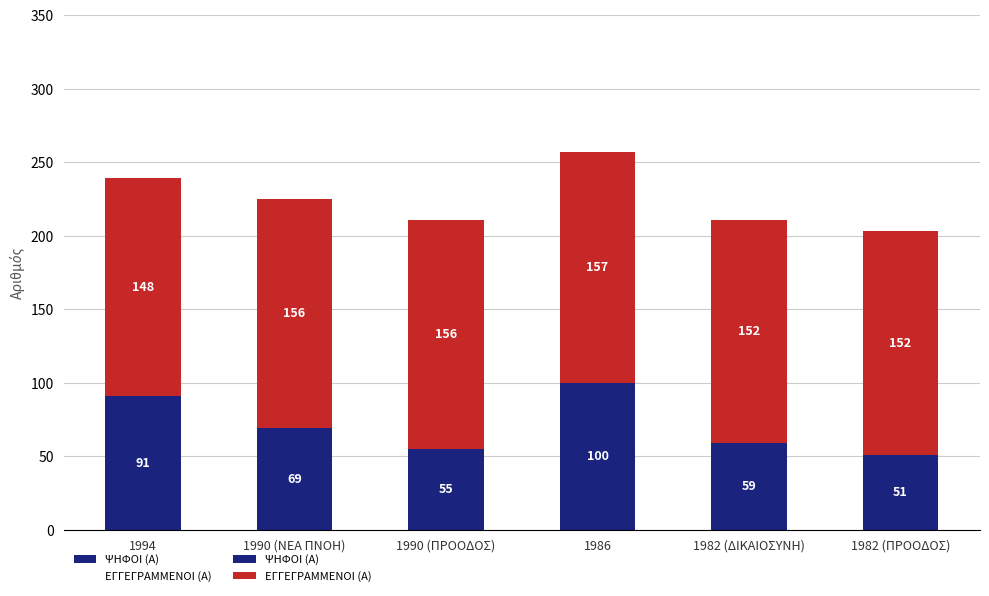

Which series has the widest spread of values?

ΨΗΦΟΙ (Α)